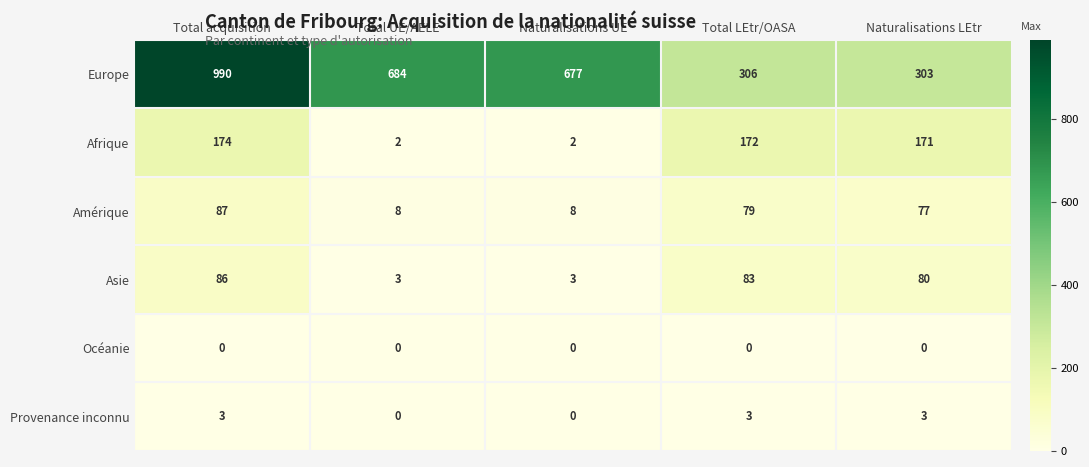

Which series changed the most between Total acquisition and Total UE/AELE?

Europe